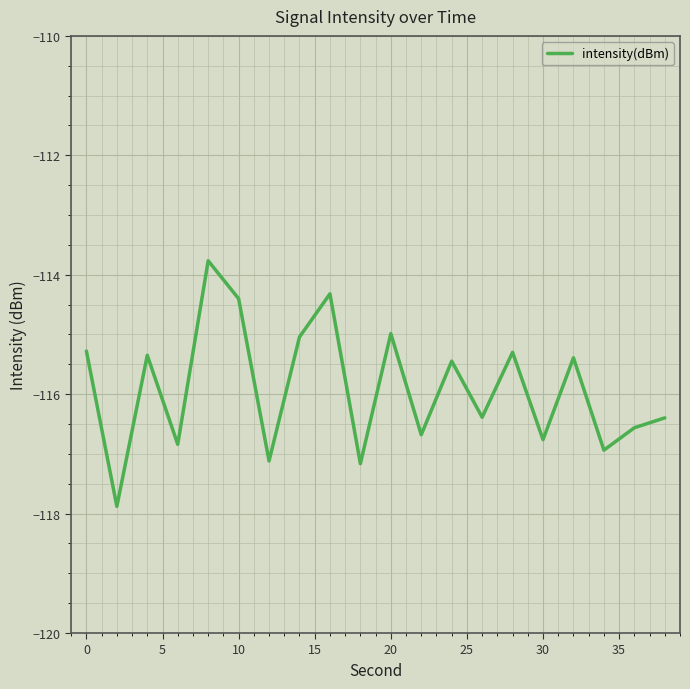

What is the difference between the maximum and minimum values?

4.1